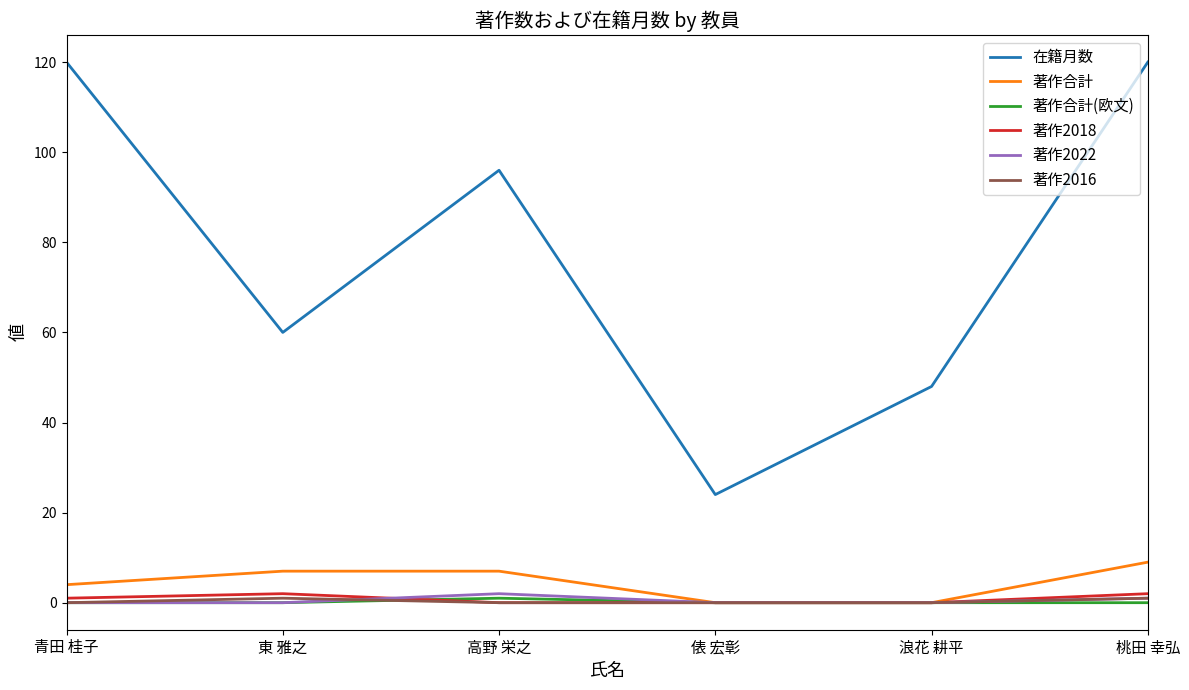

True or false: 著作合計 and 在籍月数 cross at least once.

False